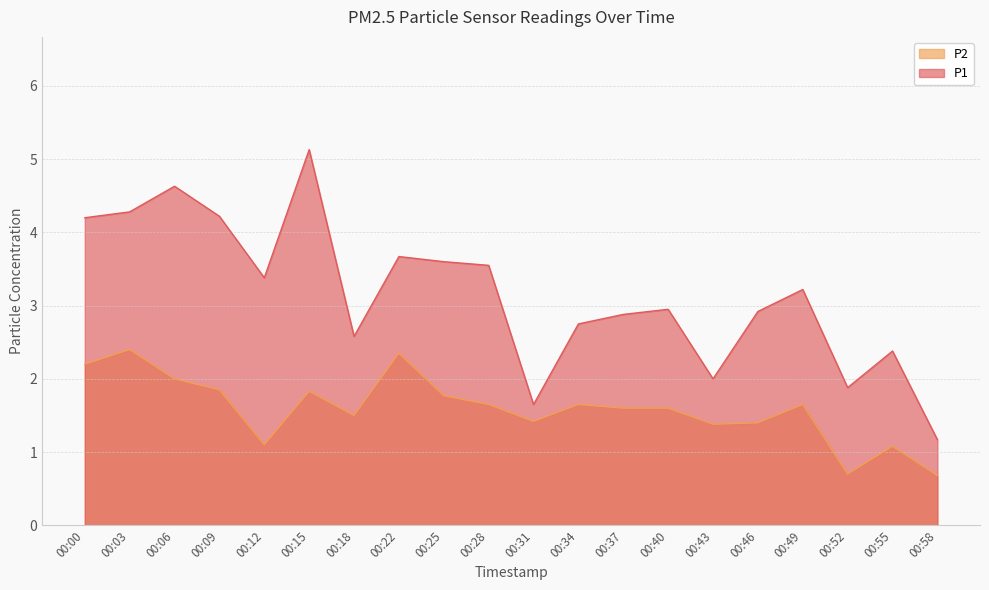

Is it true that P2 equals 2.4 at 00:22?

True